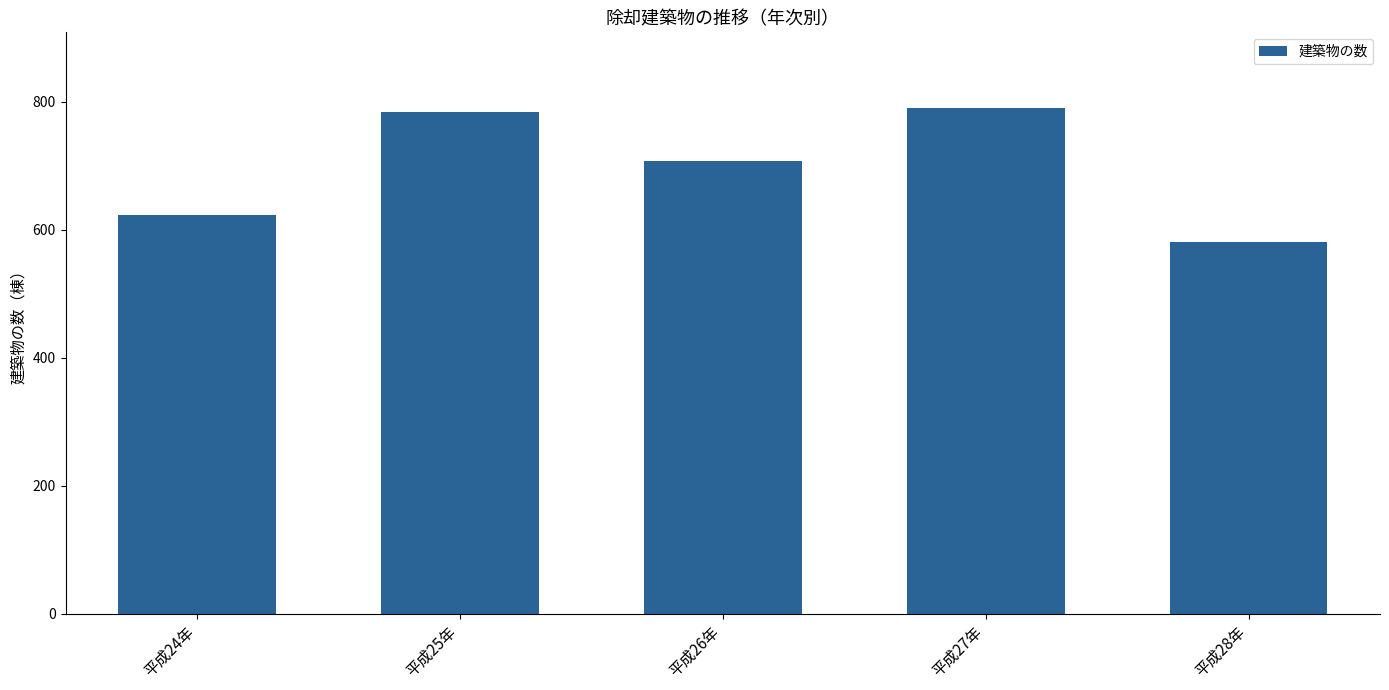

Read the value at 平成26年, to the nearest 5.

705